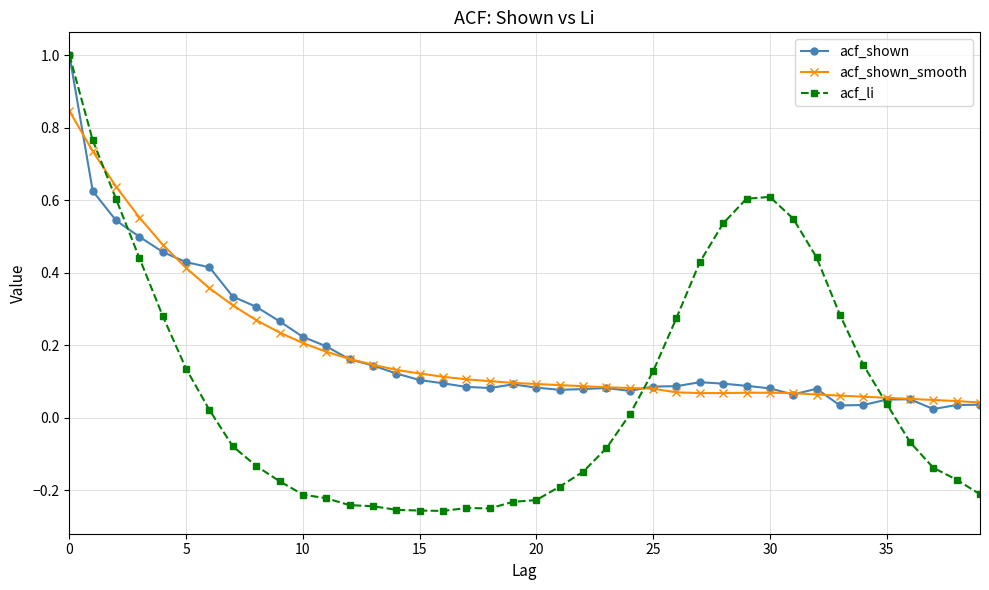

What is the greatest value displayed?

1.0